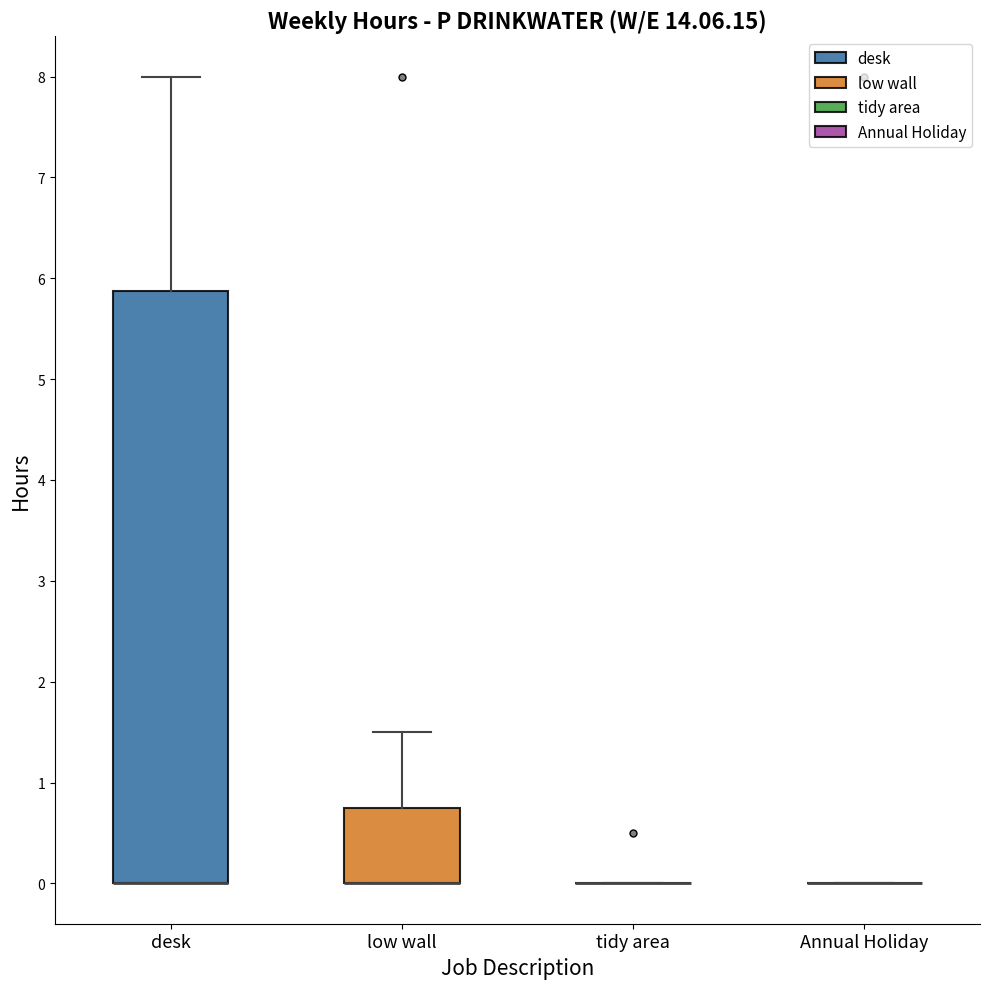

Comparing the boxes themselves (not the whiskers), which one is the tallest?

desk